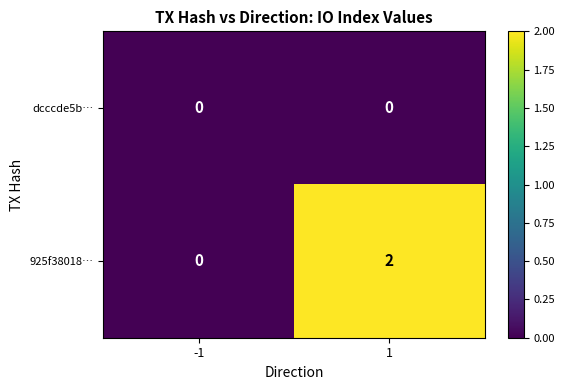

Which series has the widest spread of values?

925f38018…